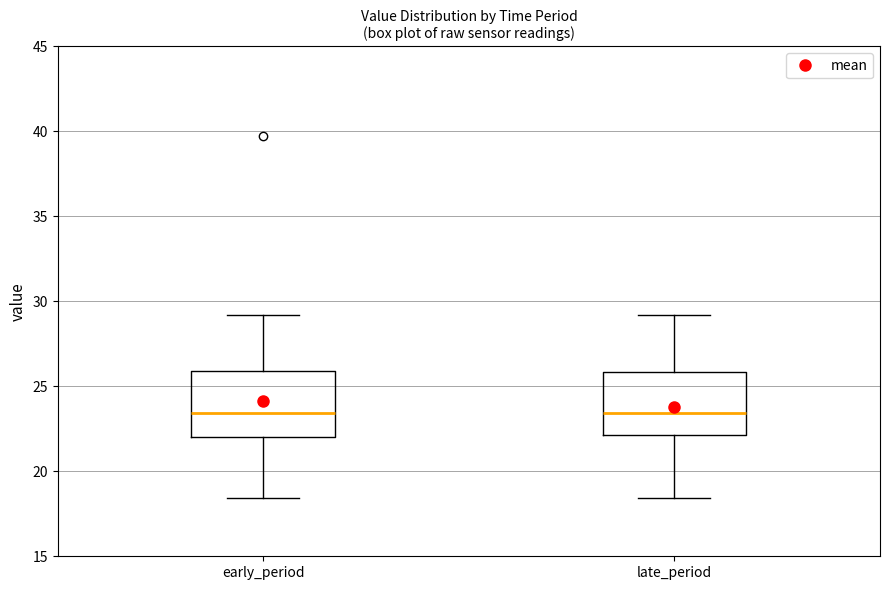

Reading left to right, read every box against the y-axis: the position of its median line, the range the box covers, and the ends of its whiskers. The values are not printed on the chart, so give them approximately, as read against the axis.

early_period: median 23.5, box 22.0 to 26.0, whiskers 18.5 to 29.0
late_period: median 23.5, box 22.0 to 26.0, whiskers 18.5 to 29.0